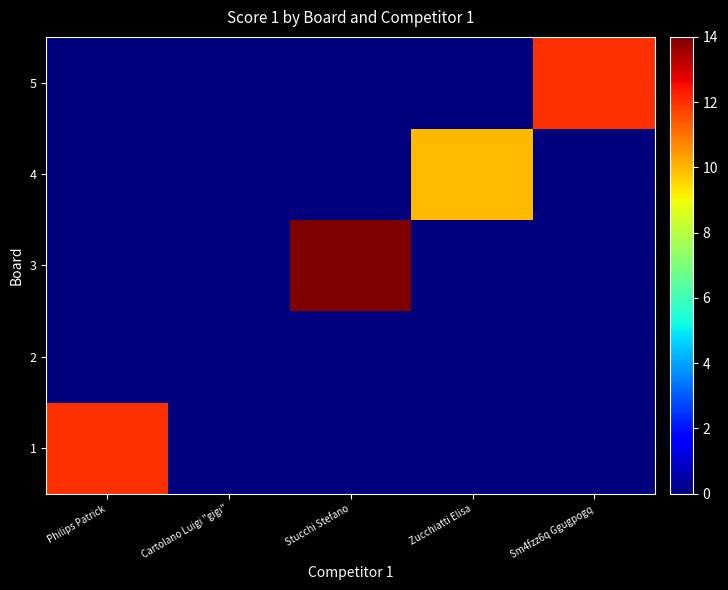

At which category is the sum across all series the highest?

Stucchi Stefano